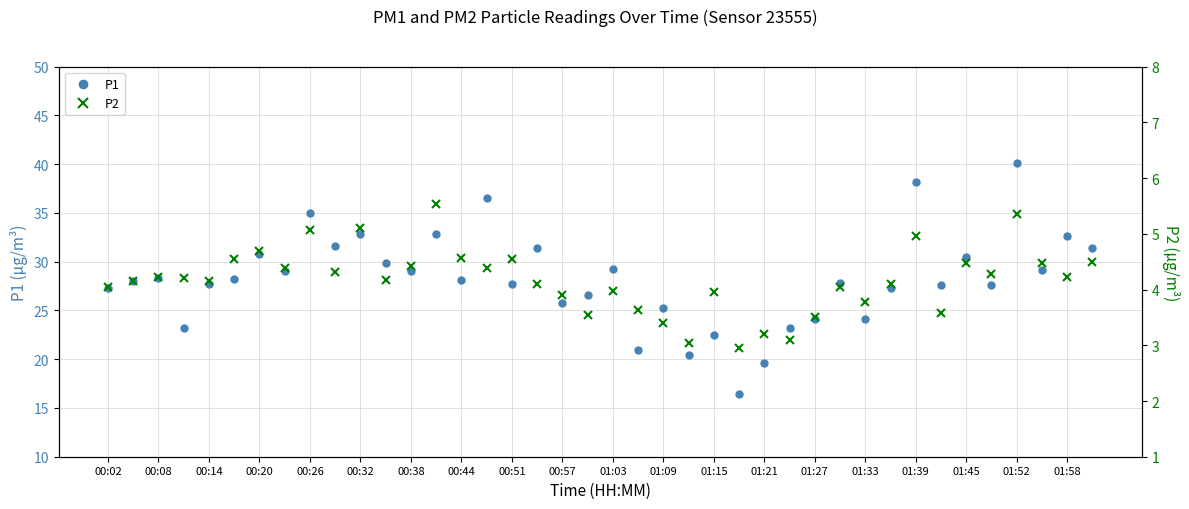

True or false: P1 and P2 cross at least once.

False